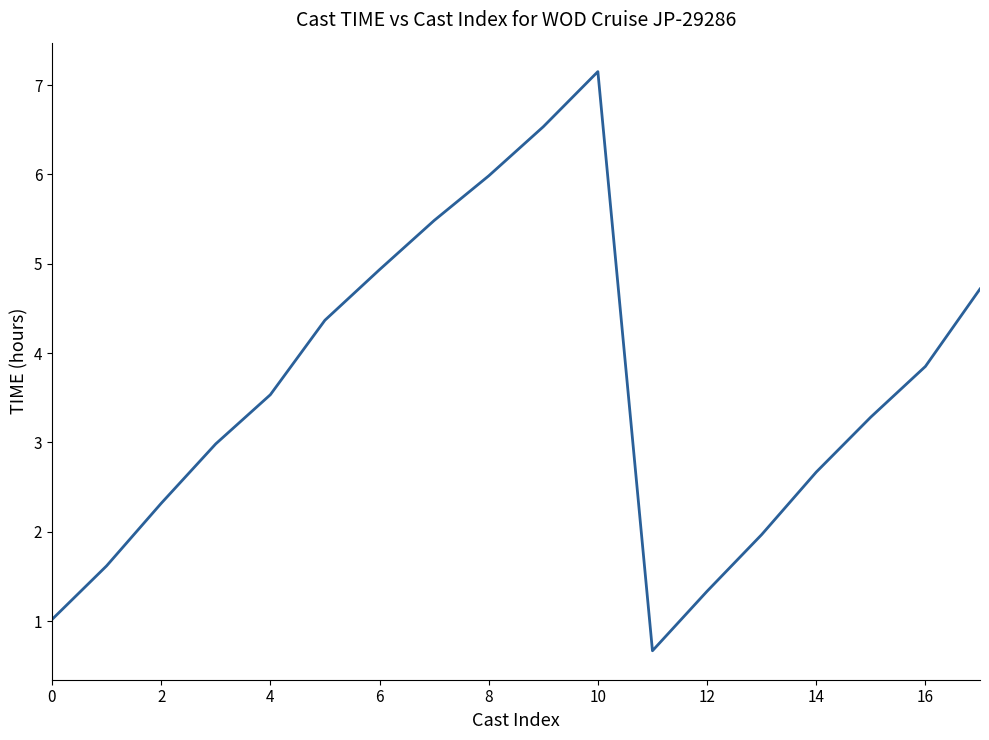

What is the difference between the maximum and minimum values?

6.5